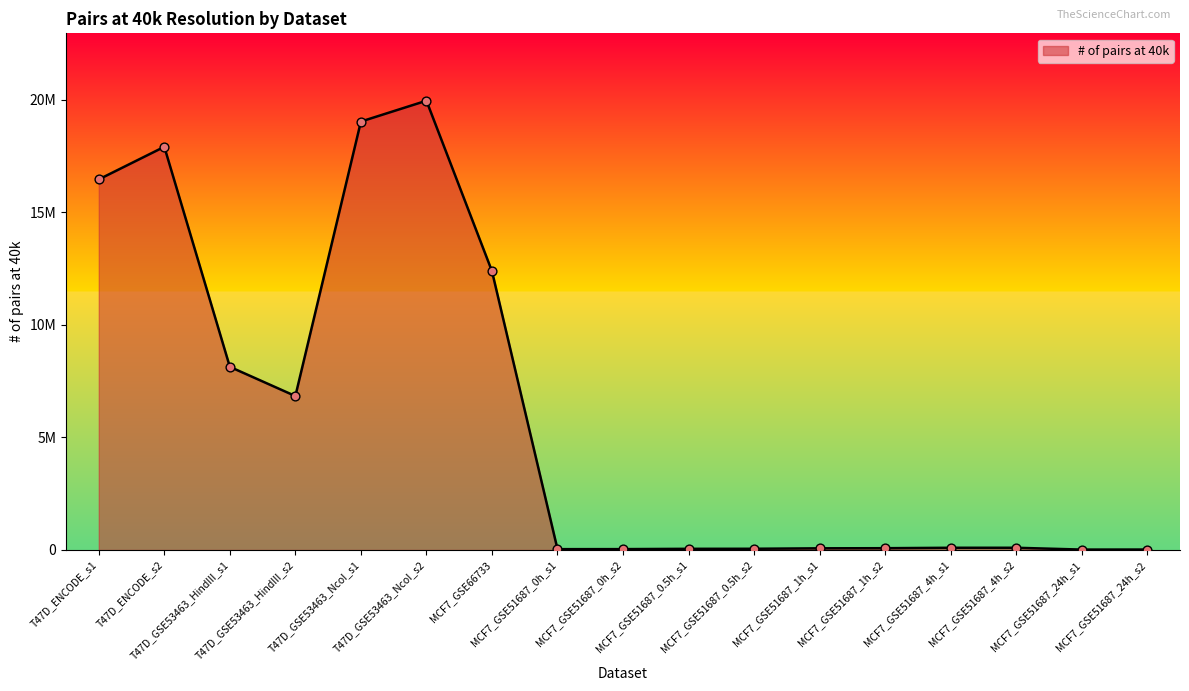

Between MCF7_GSE51687_4h_s1 and MCF7_GSE51687_1h_s2, which is larger?

MCF7_GSE51687_4h_s1